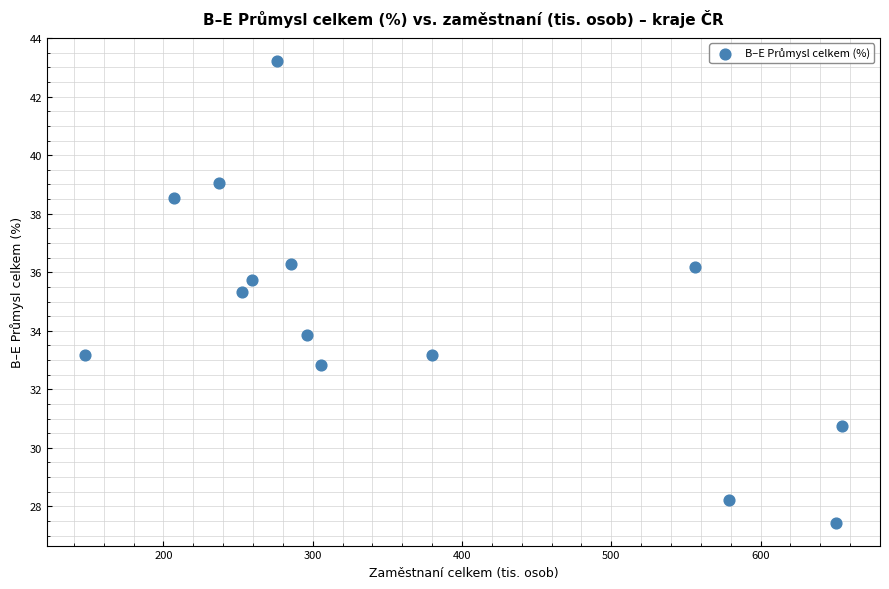

What Y value in the scatter plot is closest to 35?

35.3